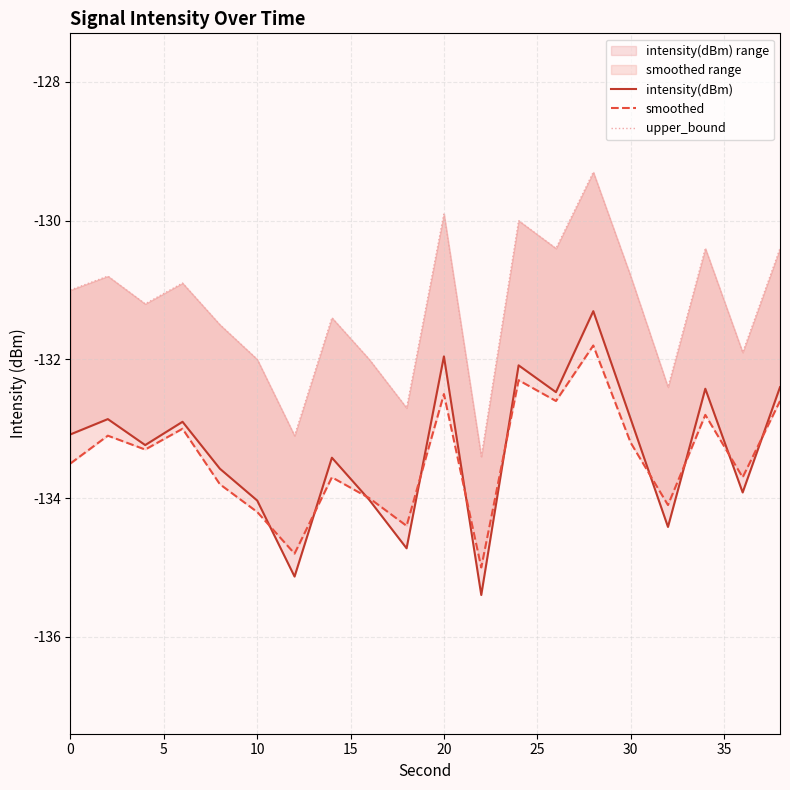

What is the difference between the second highest and second lowest values in the smoothed series?

2.5